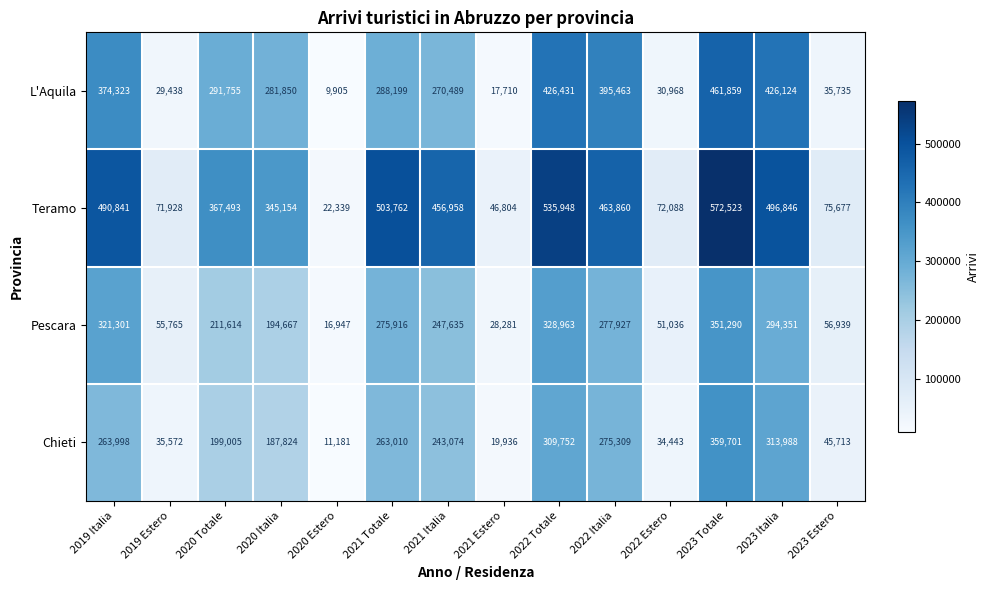

Which series changed the most between 2020 Totale and 2021 Italia?

Teramo